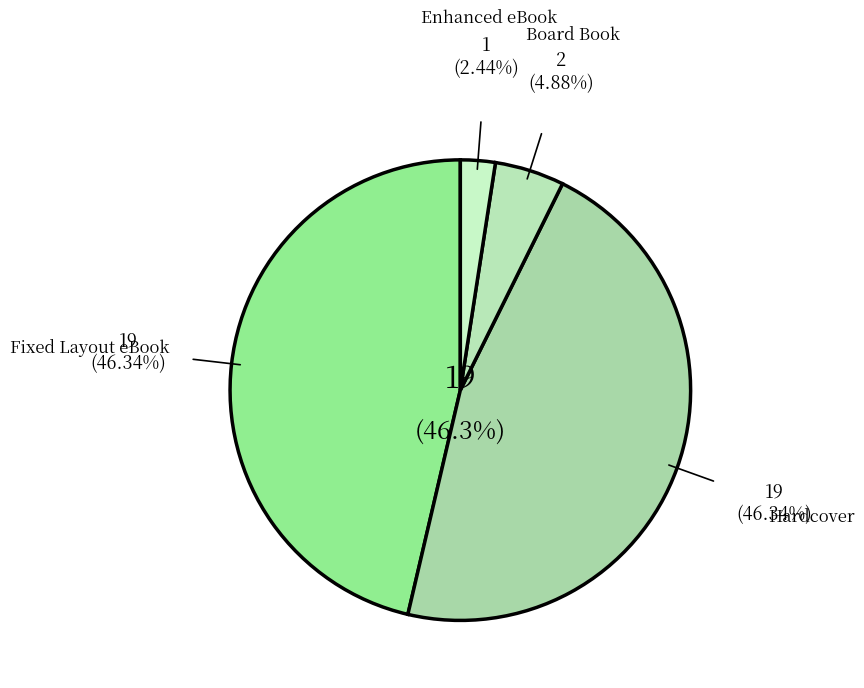

How many segments does this pie chart have?

4